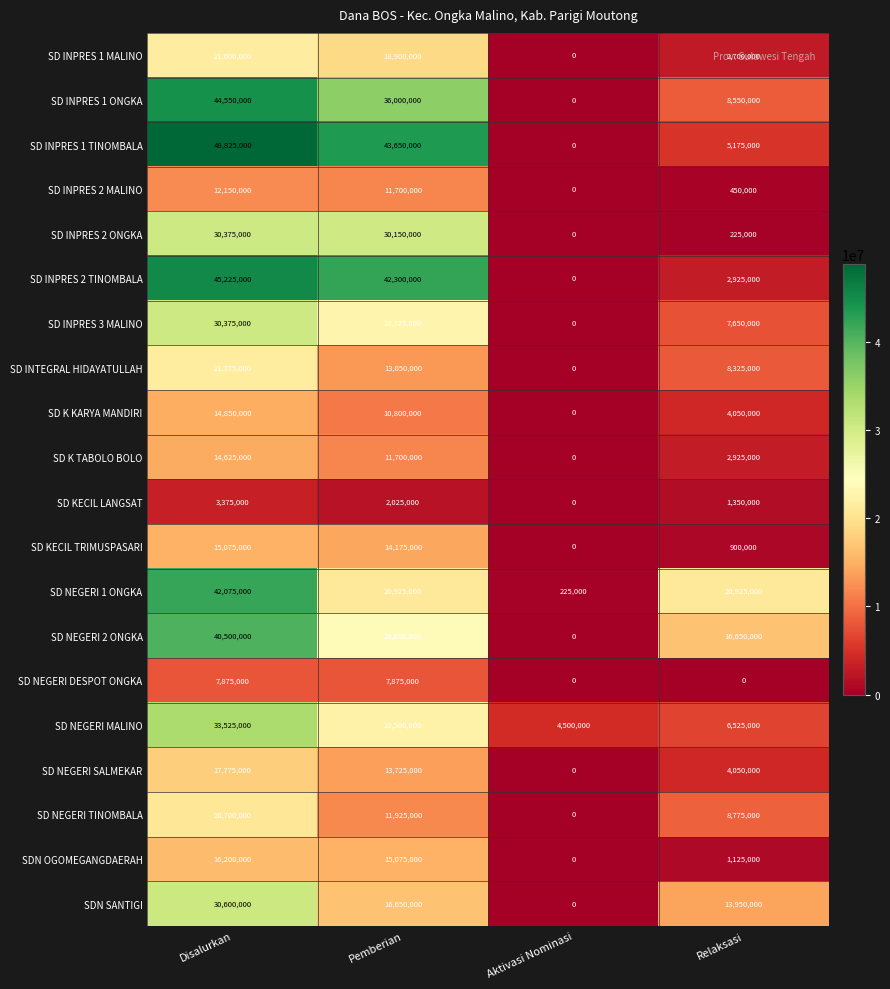

At which category is the sum across all series the highest?

Disalurkan